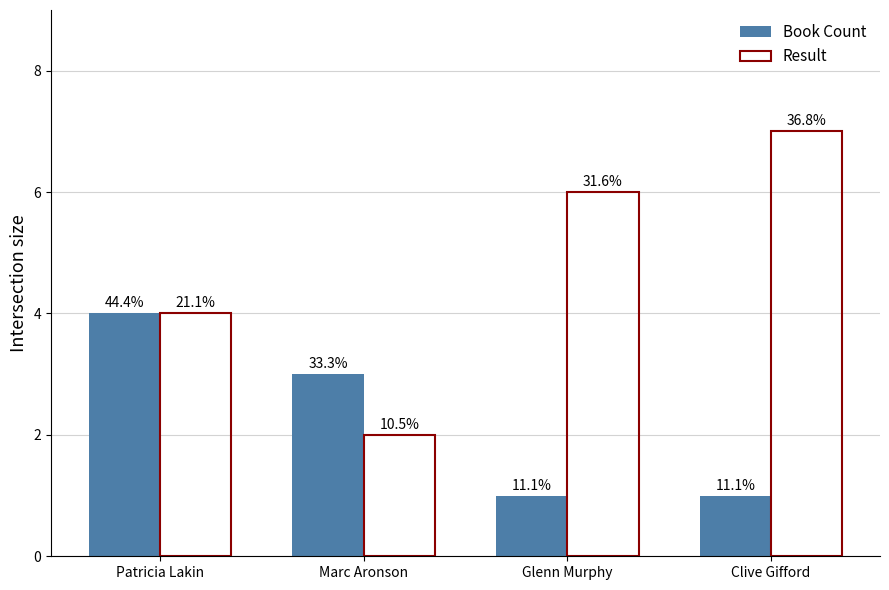

Is it true that Result equals 1 at Marc Aronson?

False